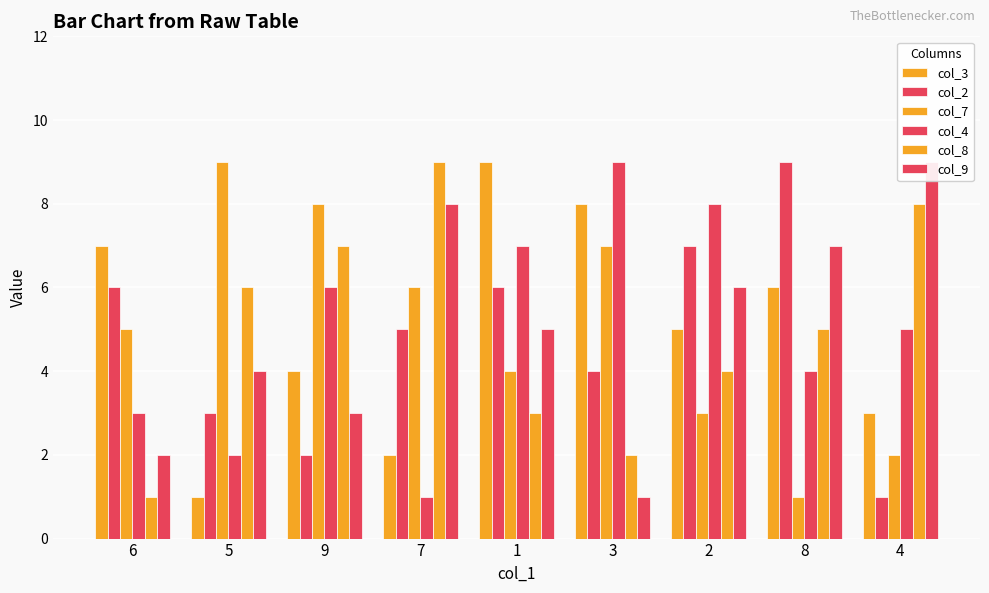

What is the difference between the col_7 values at 7 and 3?

1